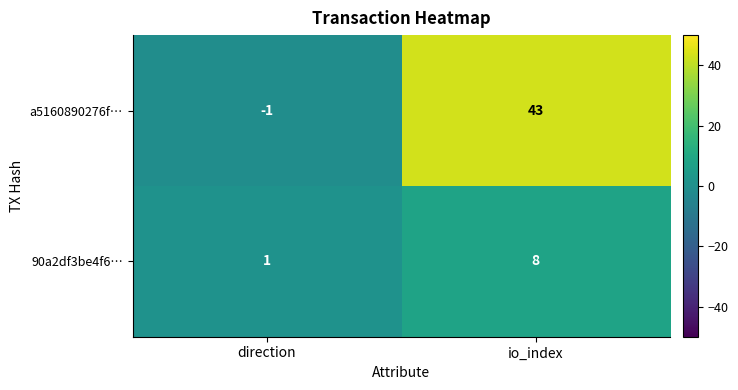

Is it true that a5160890276f… equals -1 at direction?

True